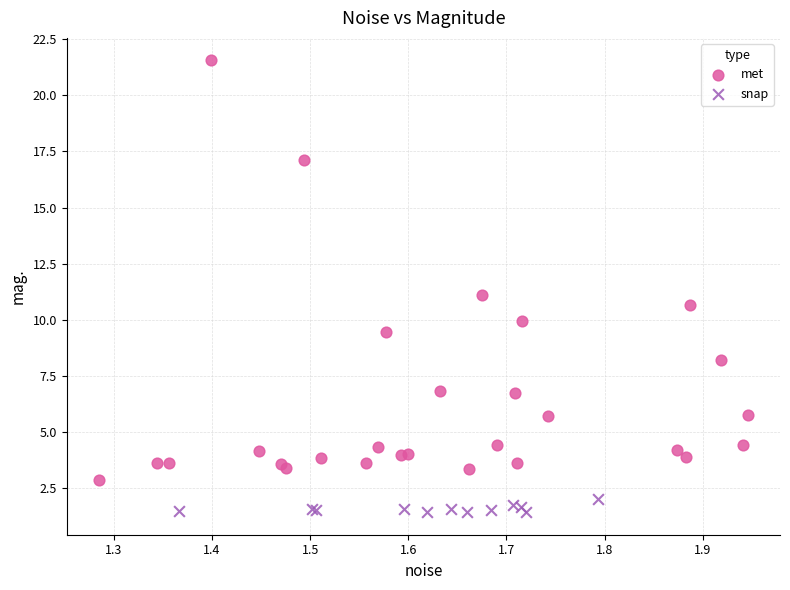

What are all the series names shown in the legend?

met, snap